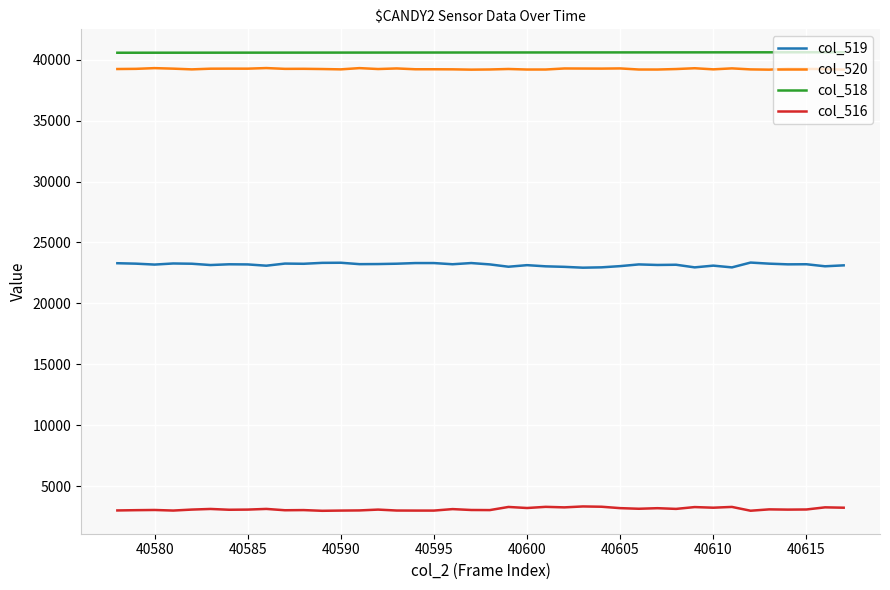

What is the minimum value for col_518?

40578